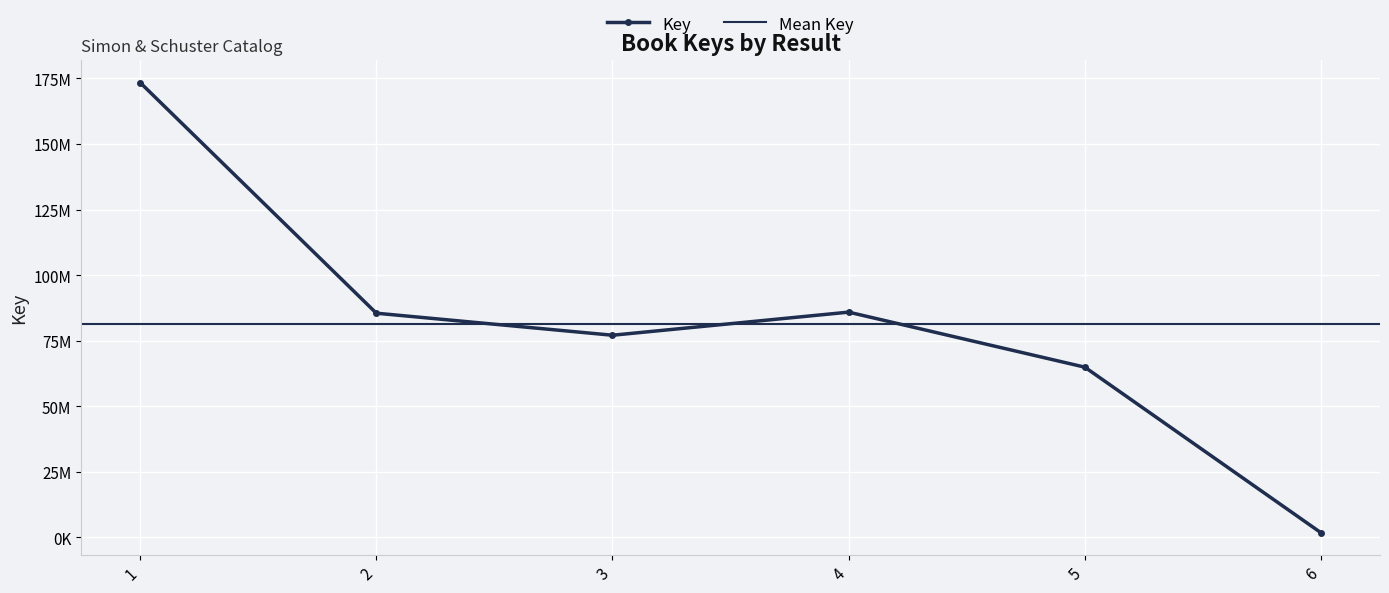

Where does the data first go above 85456435?

1